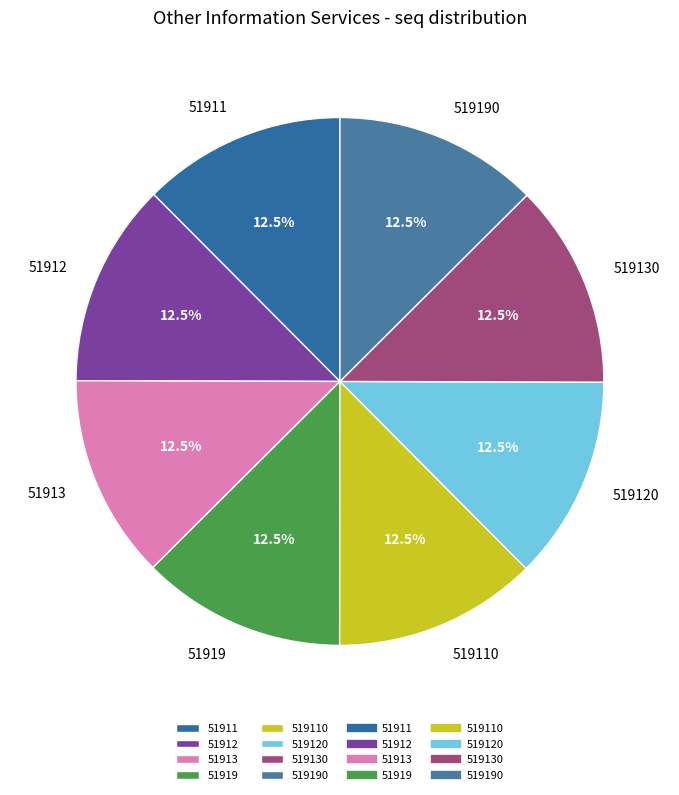

Is there any slice that represents more than half of the pie?

No